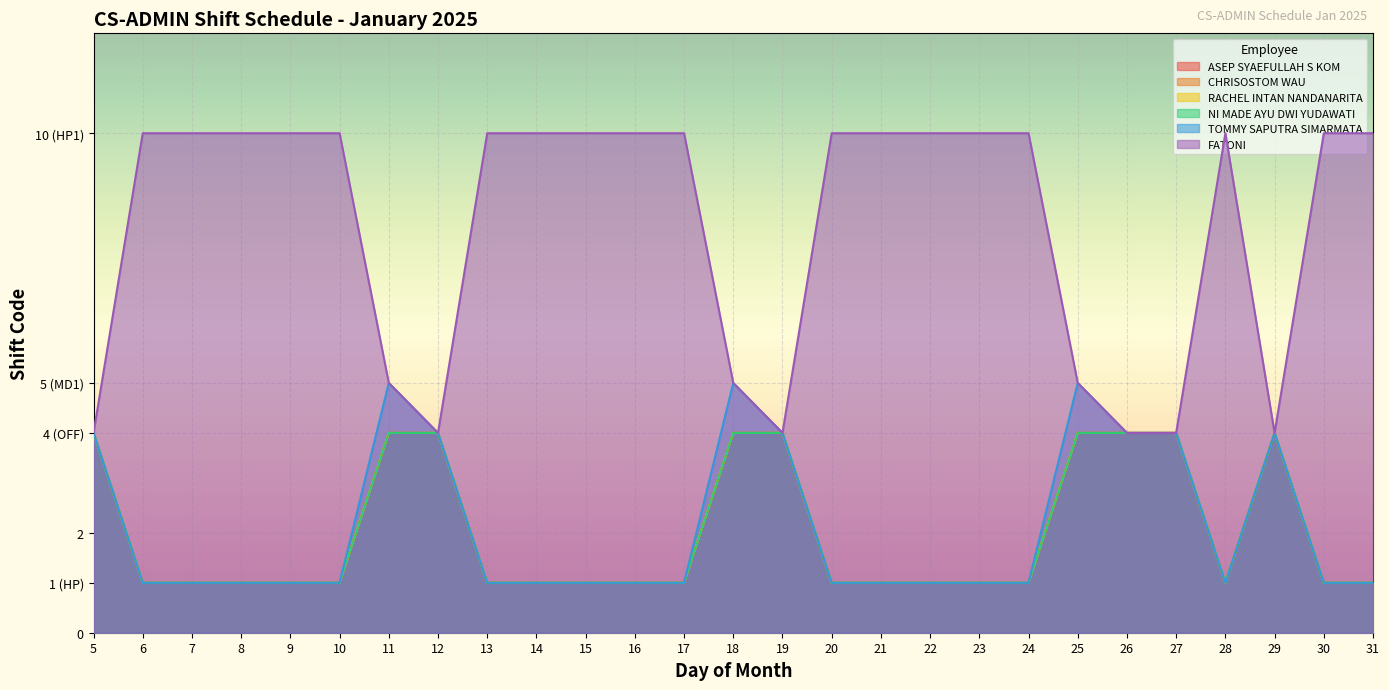

What are all the series names shown in the legend?

ASEP SYAEFULLAH S KOM, CHRISOSTOM WAU, RACHEL INTAN NANDANARITA, NI MADE AYU DWI YUDAWATI, TOMMY SAPUTRA SIMARMATA, FATONI